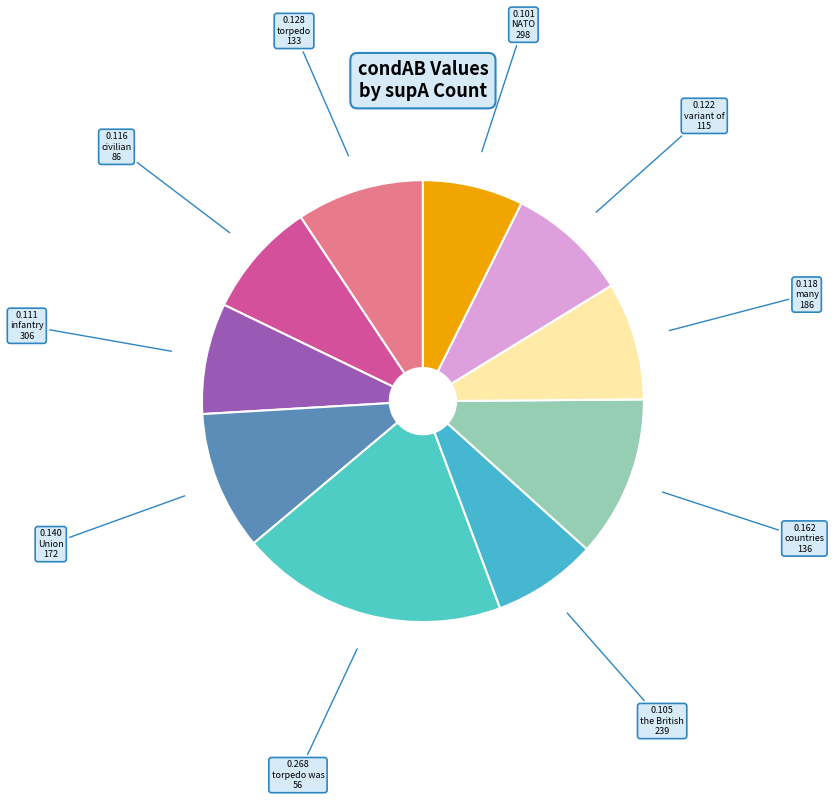

How many slices are in this pie chart?

10